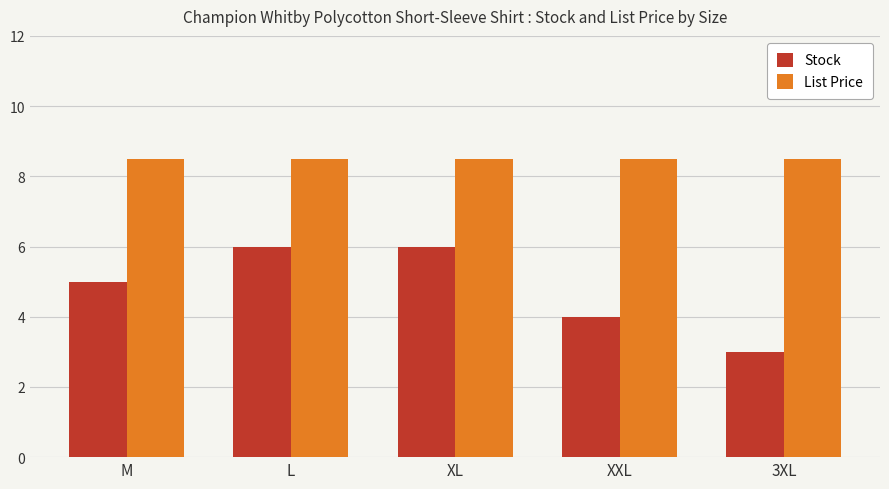

List the series in order of their overall mean, highest first.

List Price, Stock